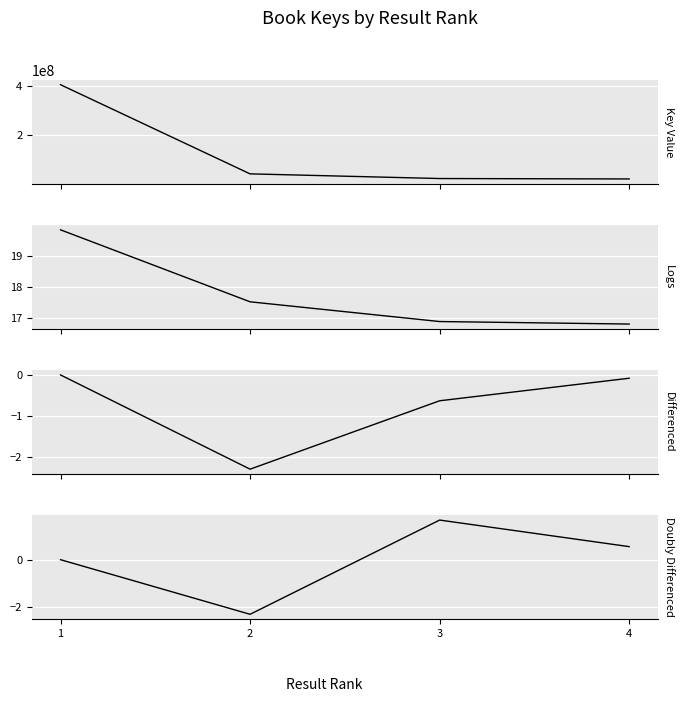

List the series in order of their peak value, lowest first.

Diff Log(Key), Double Diff Log(Key), Log(Key), Key by Result Rank